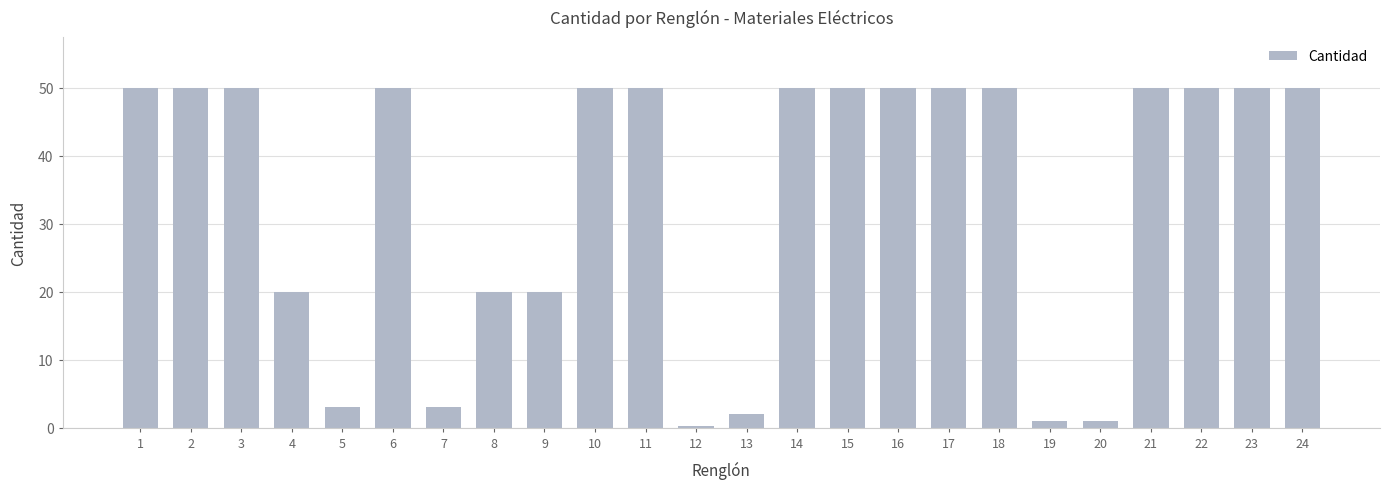

Reading right to left, list all the values displayed in this chart.

24=50.0	23=50.0	22=50.0	21=50.0	20=1.0	19=1.0	18=50.0	17=50.0	16=50.0	15=50.0	14=50.0	13=2.0	12=0.2	11=50.0	10=50.0	9=20.0	8=20.0	7=3.0	6=50.0	5=3.0	4=20.0	3=50.0	2=50.0	1=50.0